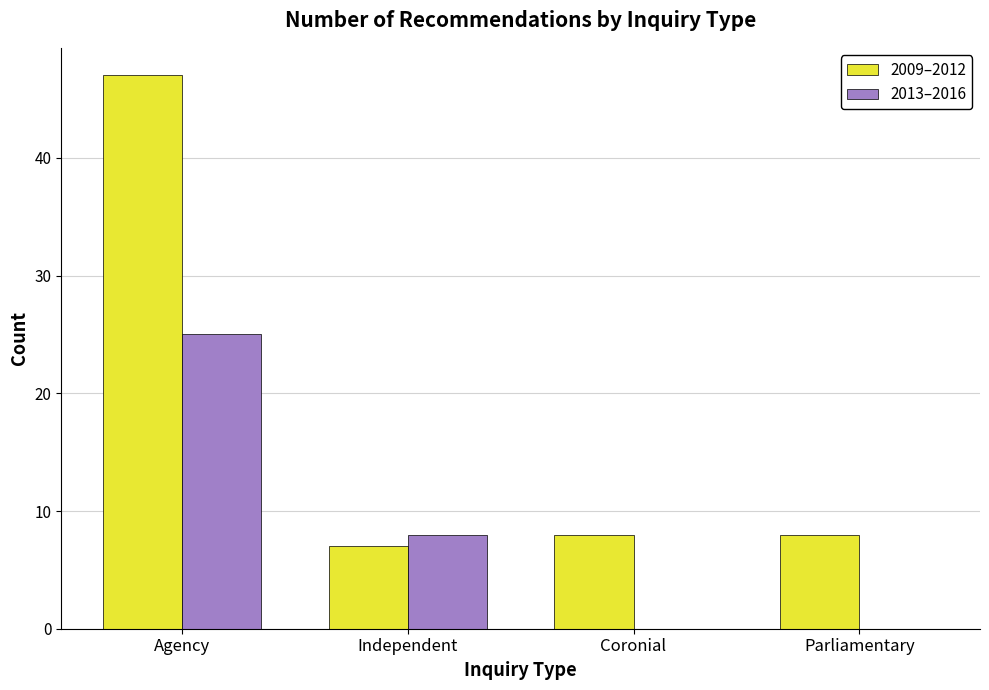

At which label does 2009–2012 first exceed 8?

Agency